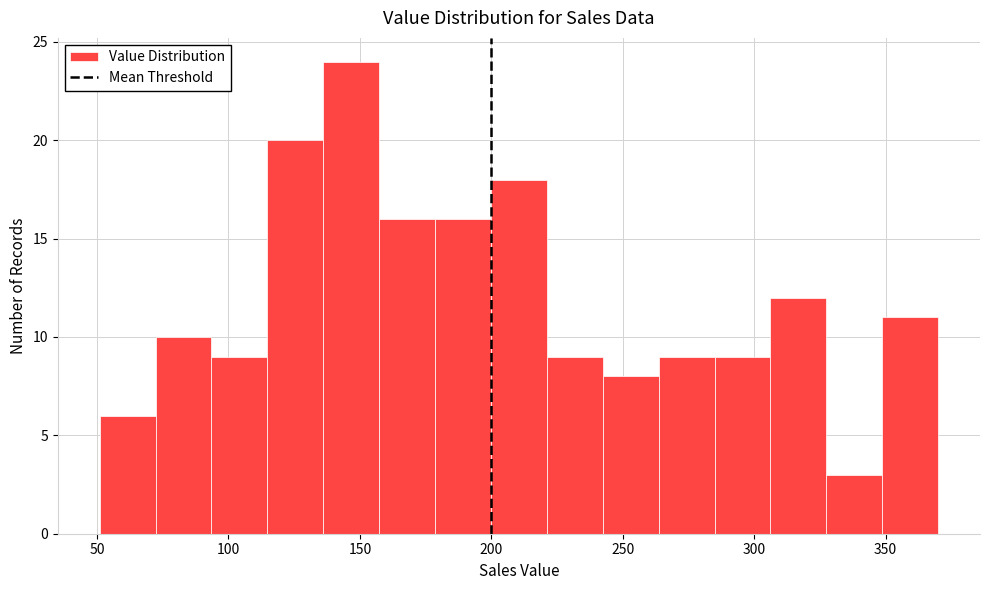

Reading left to right, transcribe this chart: for each bar, give the range it covers on the x-axis and its height. Neither the bar edges nor the heights are printed on the chart, so give them approximately, as read against the axes.

50 to 70: 6
70 to 95: 10
95 to 115: 9
115 to 135: 20
135 to 155: 24
155 to 180: 16
180 to 200: 16
200 to 220: 18
220 to 240: 9
240 to 265: 8
265 to 285: 9
285 to 305: 9
305 to 325: 12
325 to 350: 3
350 to 370: 11